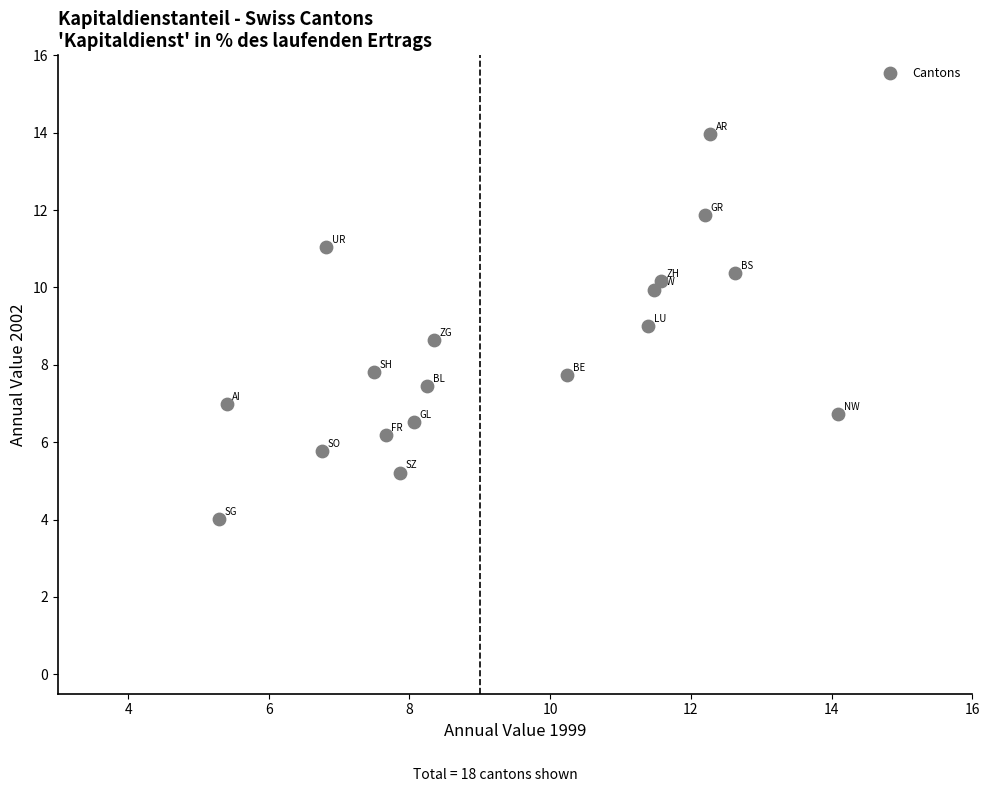

What is the range of Y values (max minus min)?

10.0